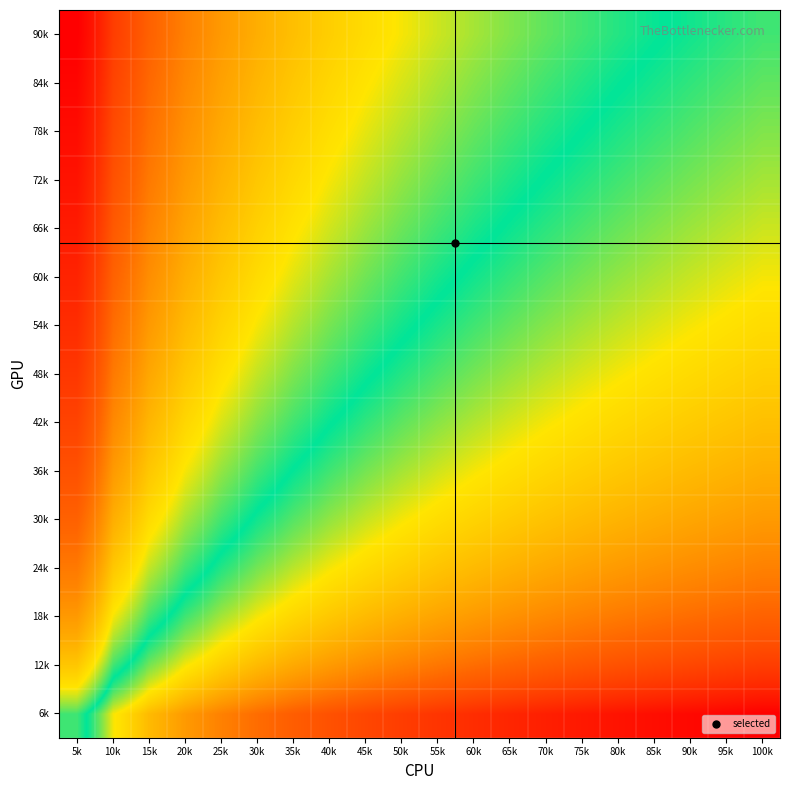

Rank the series at 55k from highest to lowest value.

90k, 84k, 78k, 72k, 66k, 60k, 54k, 48k, 42k, 36k, 30k, 24k, 18k, 12k, 6k